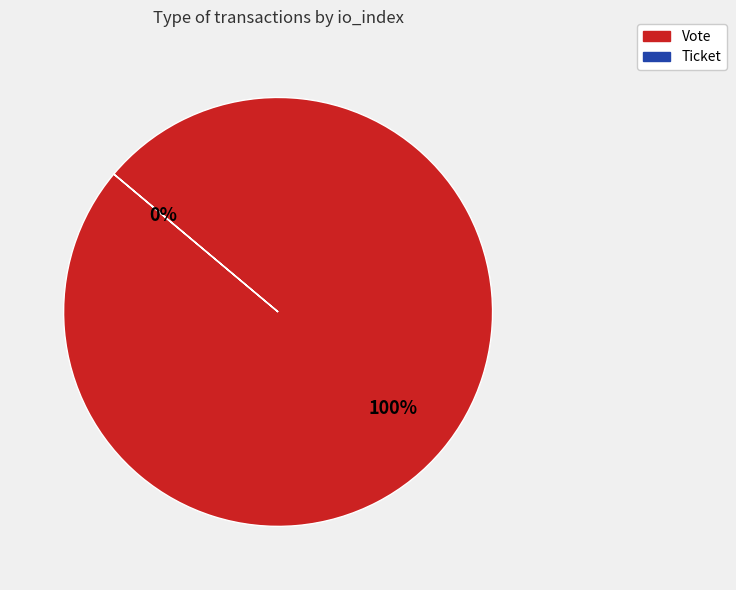

To the nearest percent, what is the average slice percentage?

50%